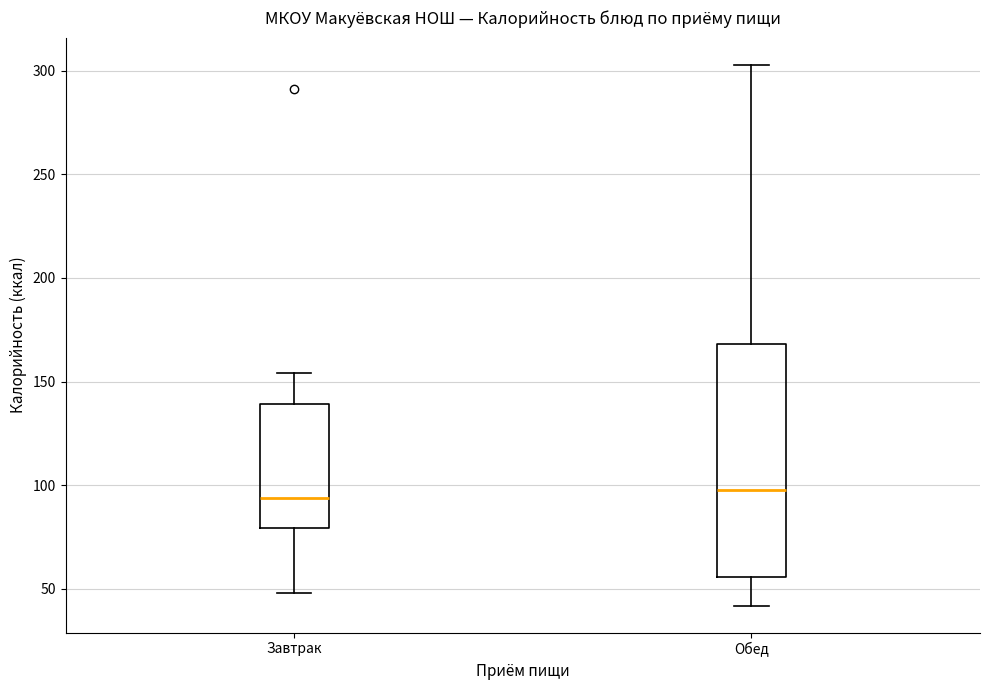

Where does the upper whisker of the box for Завтрак end on the y-axis? The values are not printed on the chart, so give them approximately, as read against the axis.

155